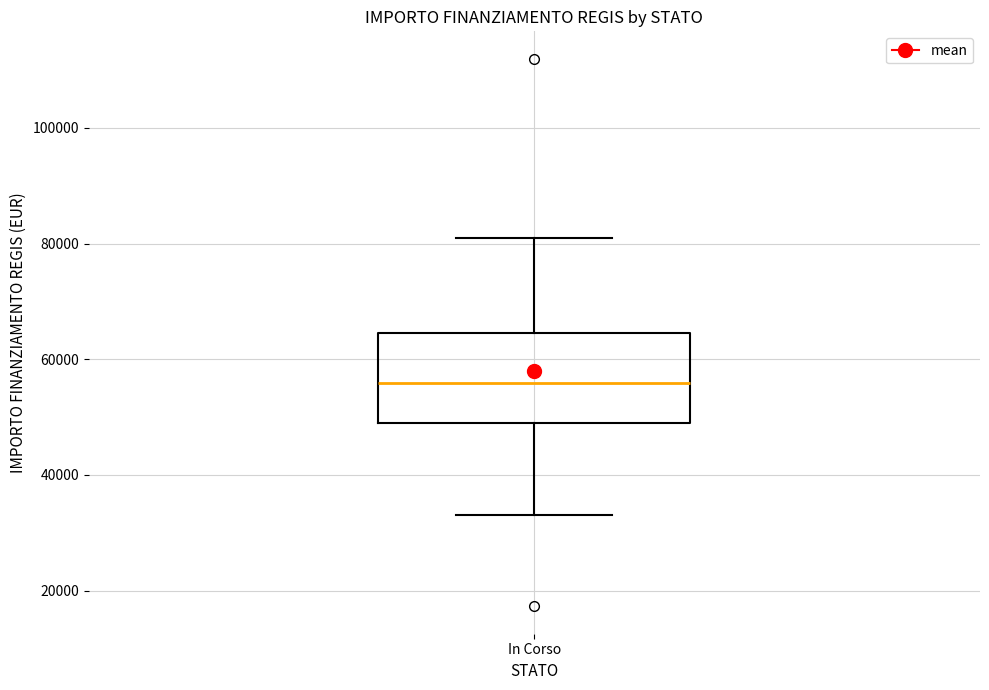

Where does the lower whisker of the box for In Corso end on the y-axis? The values are not printed on the chart, so give them approximately, as read against the axis.

32000